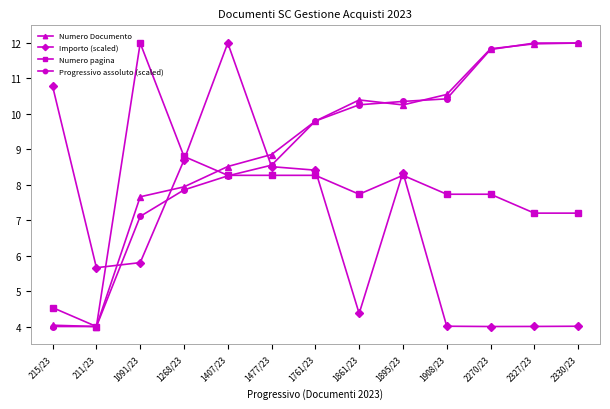

True or false: Progressivo assoluto (scaled) and Numero Documento cross at least once.

True